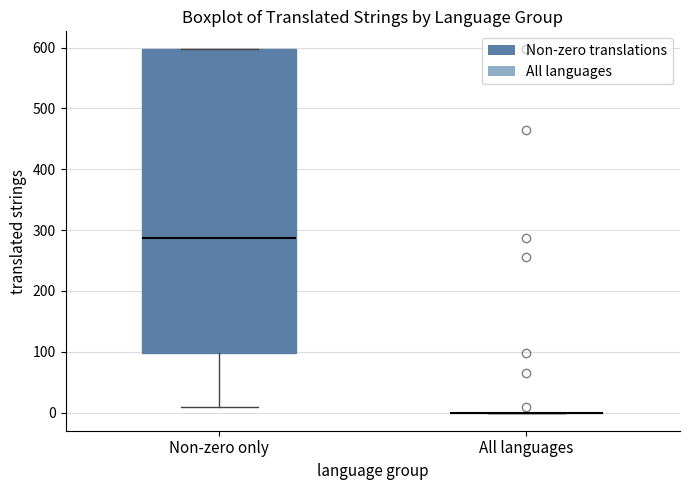

Reading left to right, transcribe this box plot: for each box, give where its median line is, the range the box spans, and where its two whiskers end, as read against the y-axis. The values are not printed on the chart, so give them approximately, as read against the axis.

Non-zero only: median 290, box 100 to 600, whiskers 10 to 600
All languages: box collapsed to a line at 0, whiskers 0 to 0